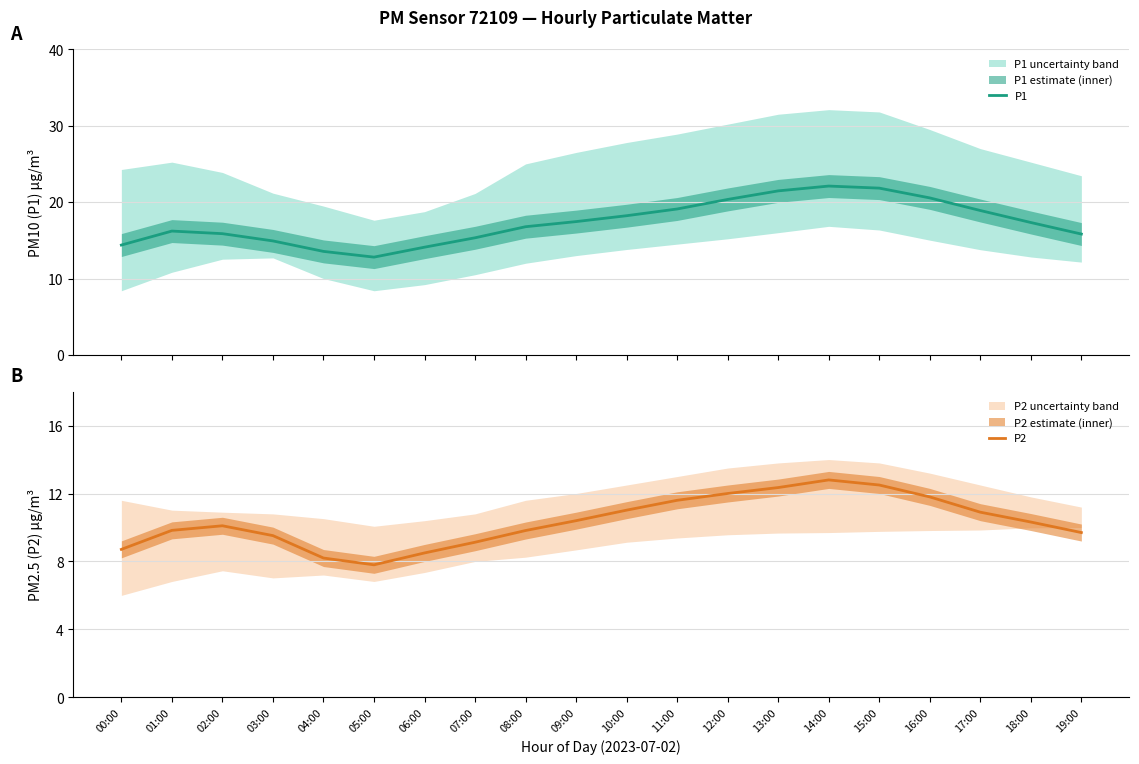

True or false: P2 and P1 intersect in this chart.

False